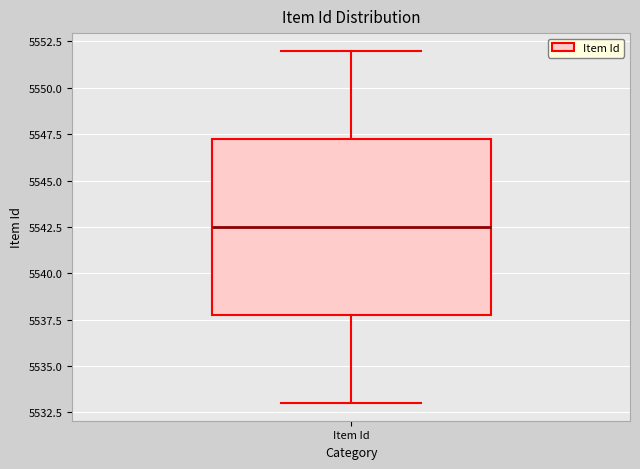

Where is the upper edge of the box for Item Id on the y-axis? The values are not printed on the chart, so give them approximately, as read against the axis.

5547.5